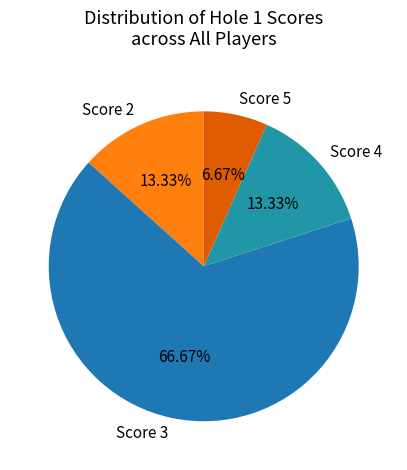

Is there any slice that represents more than half of the pie?

Yes